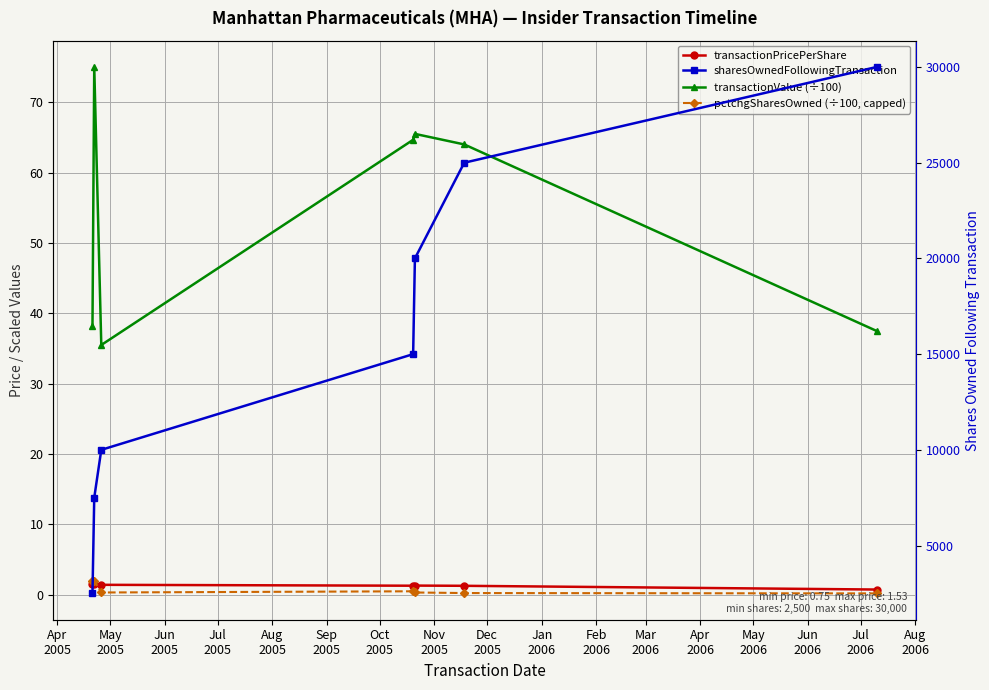

How many interior local valleys does the transactionValue (÷100) series have?

1